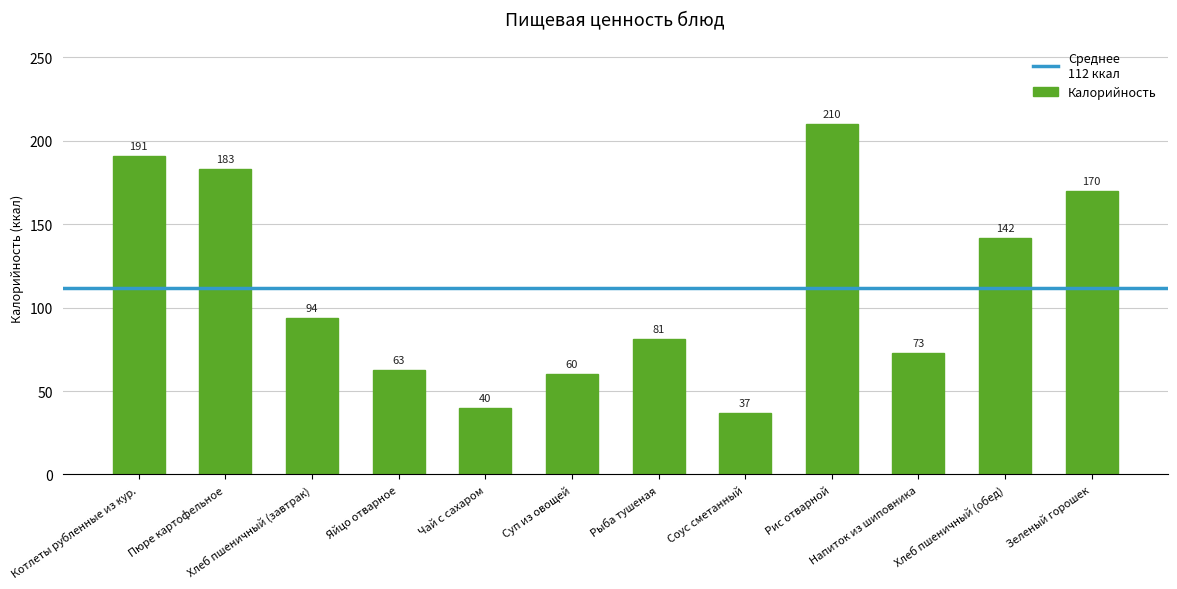

What is the difference between the second highest and second lowest values?

151.0